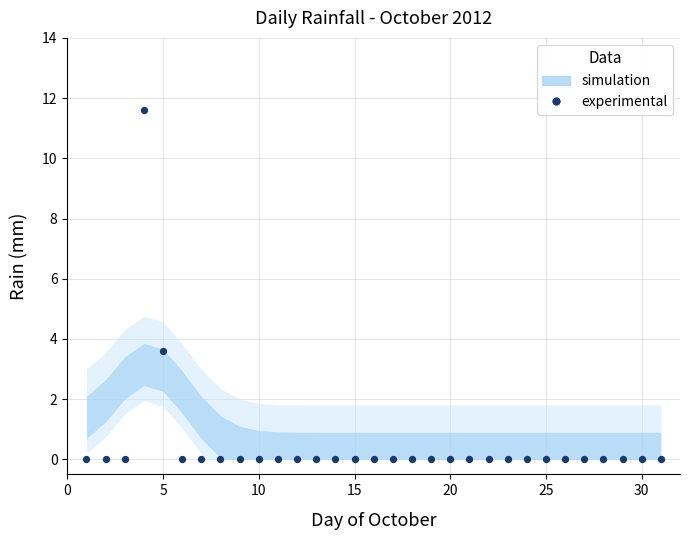

What Y value in the scatter plot is closest to 5?

3.6